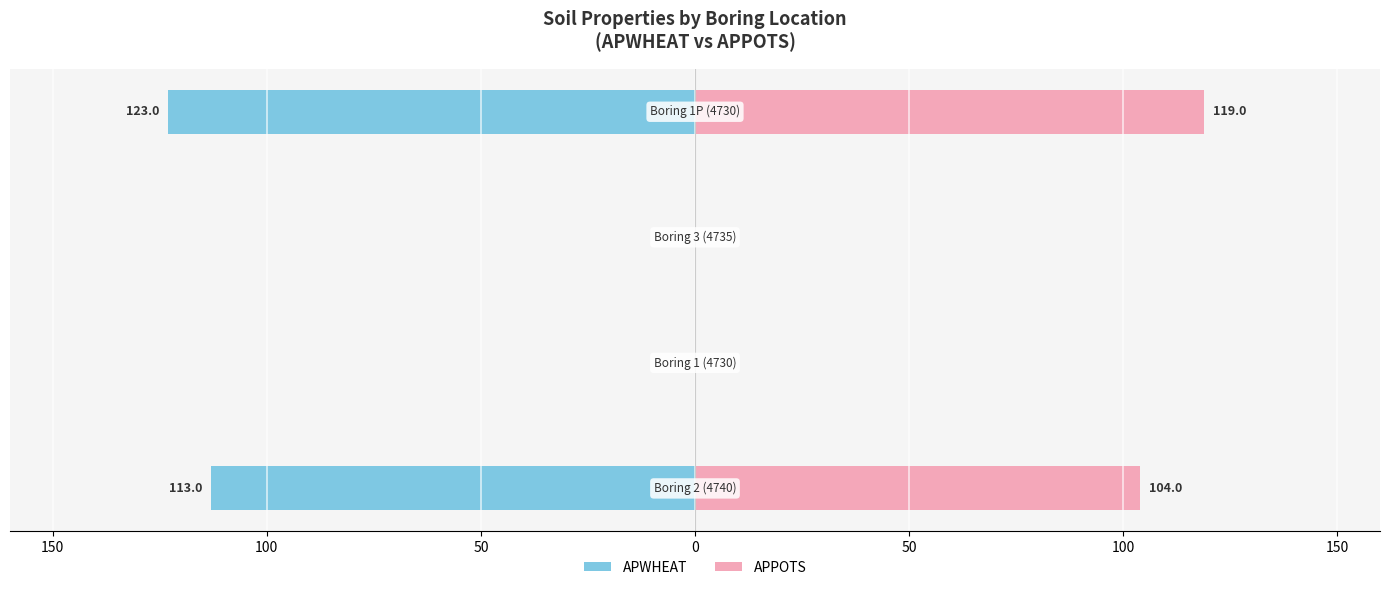

Is it true that APPOTS equals -47 at 100?

False